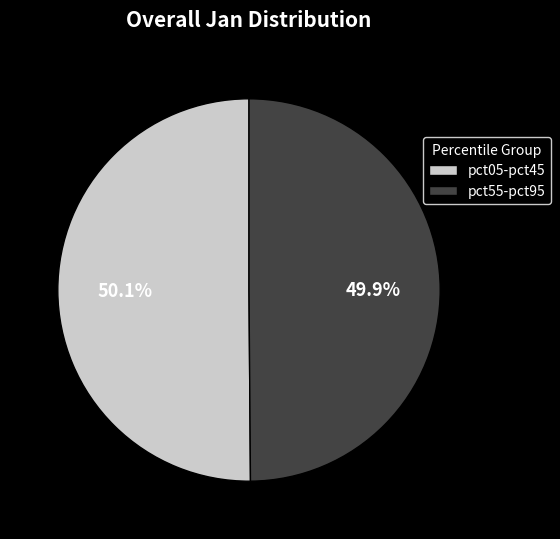

Is there any slice that represents more than half of the pie?

Yes